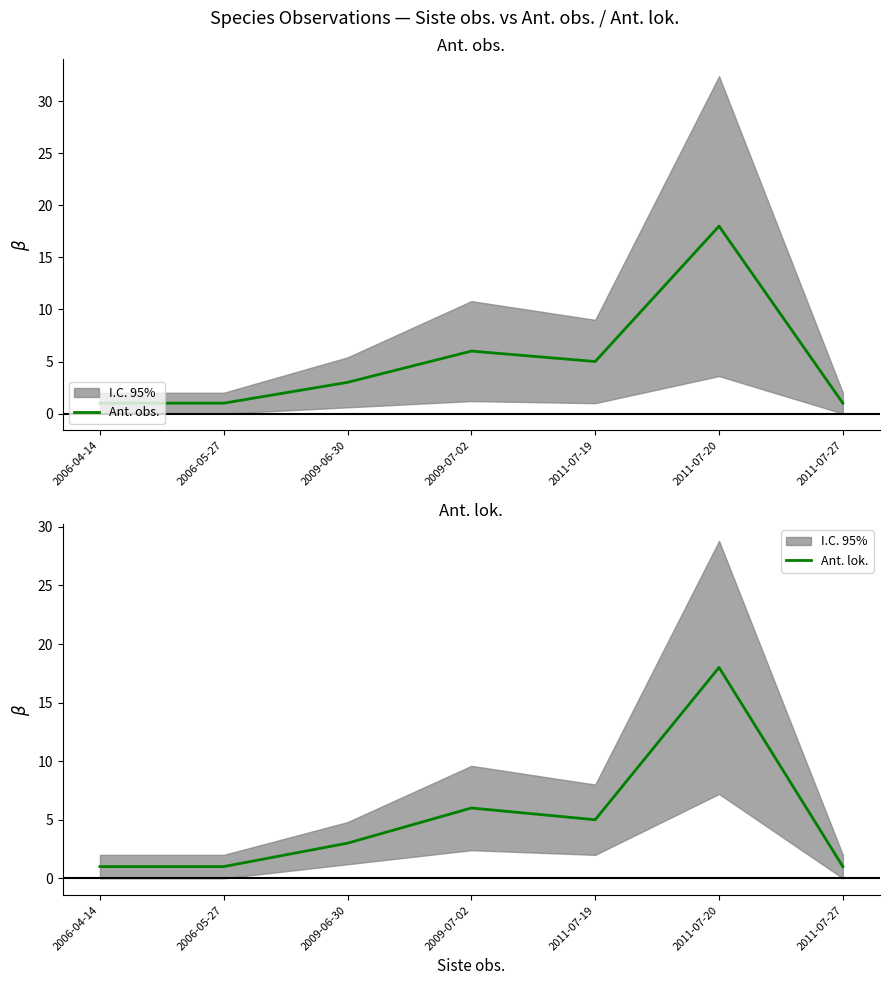

What is the difference between the maximum and minimum values in the Ant. lok. series?

17